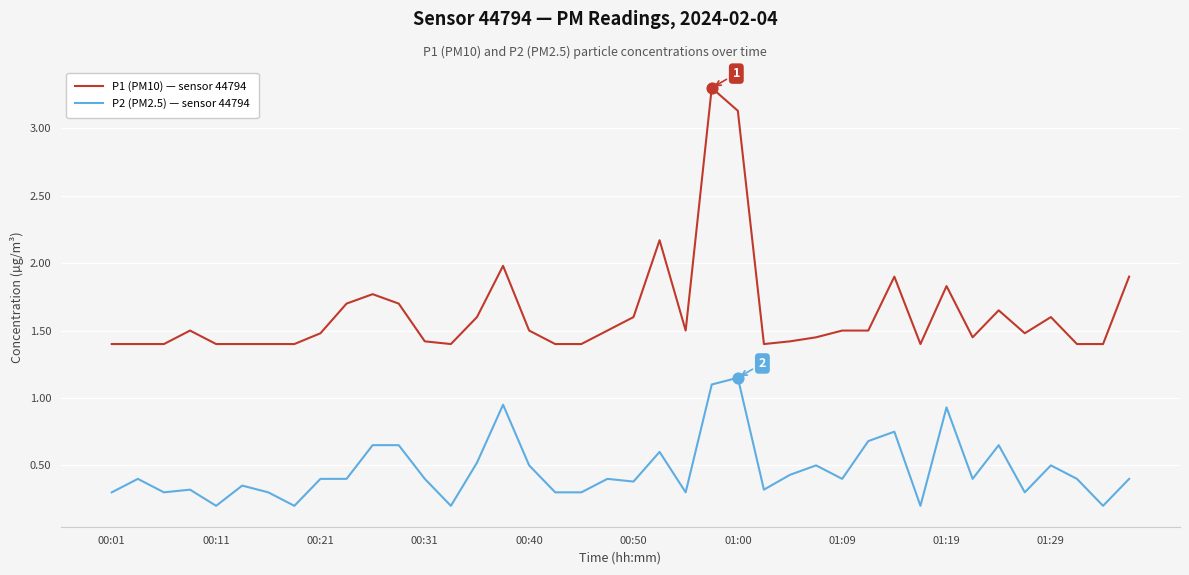

Which series has the largest range (max minus min)?

P1 (PM10) — sensor 44794